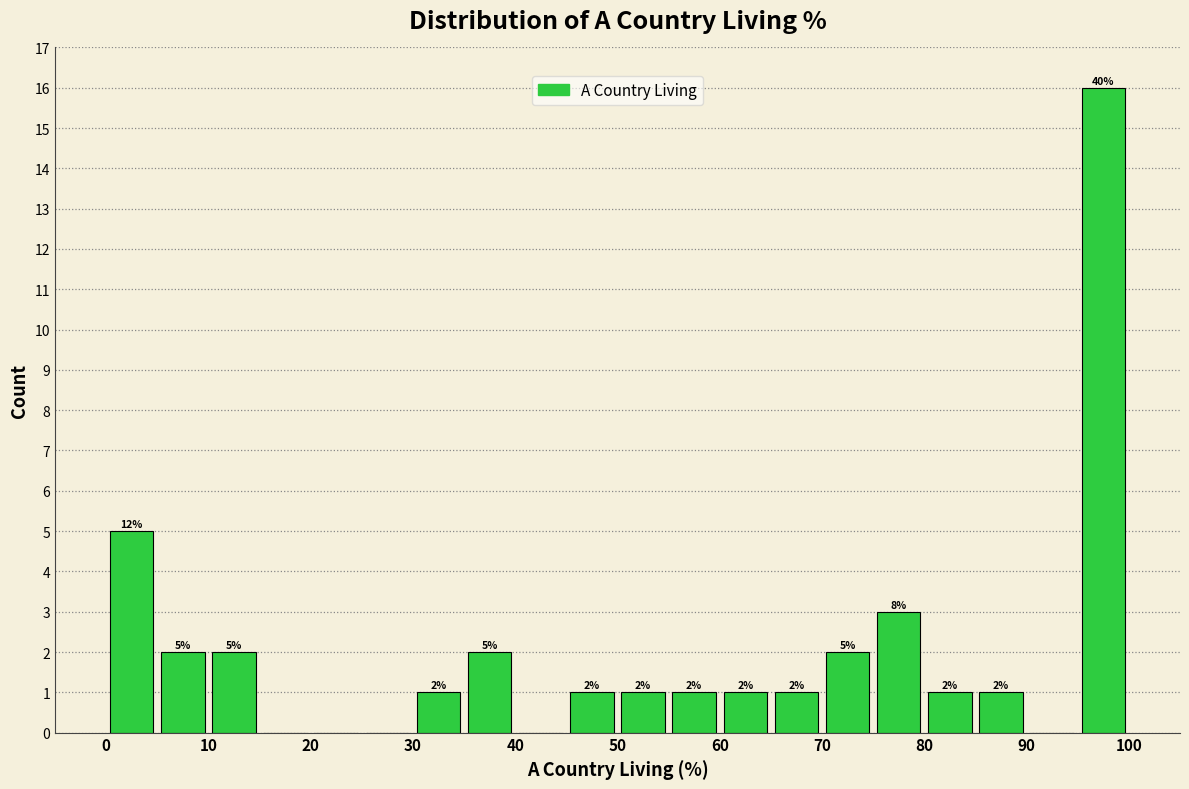

Over which range of the x-axis is the bar tallest?

95 to 100